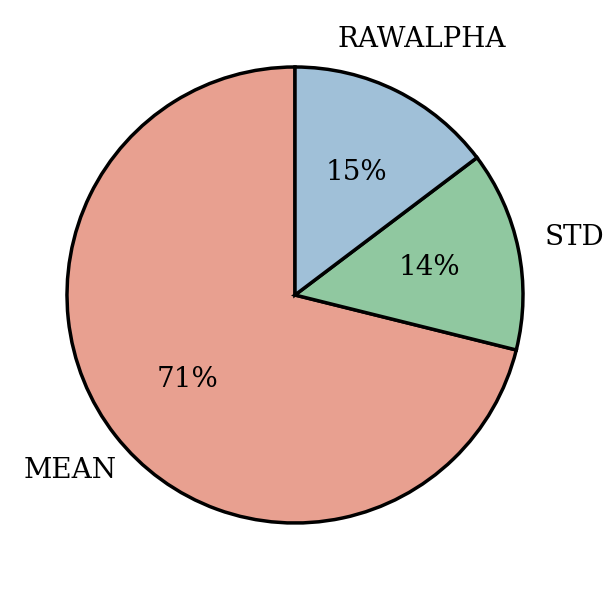

Count the number of slices in the pie.

3